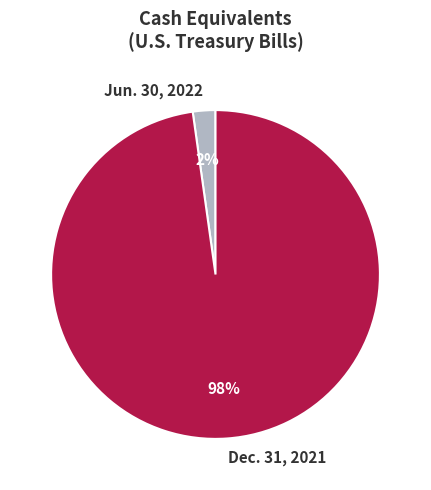

True or false: Jun. 30, 2022 accounts for 2% of the total.

True